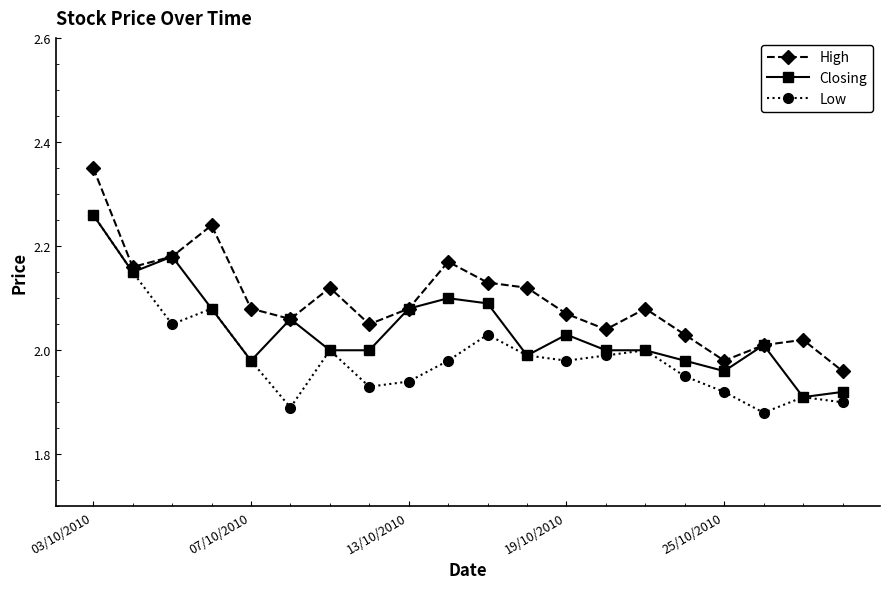

Which series has the largest total across all categories?

High